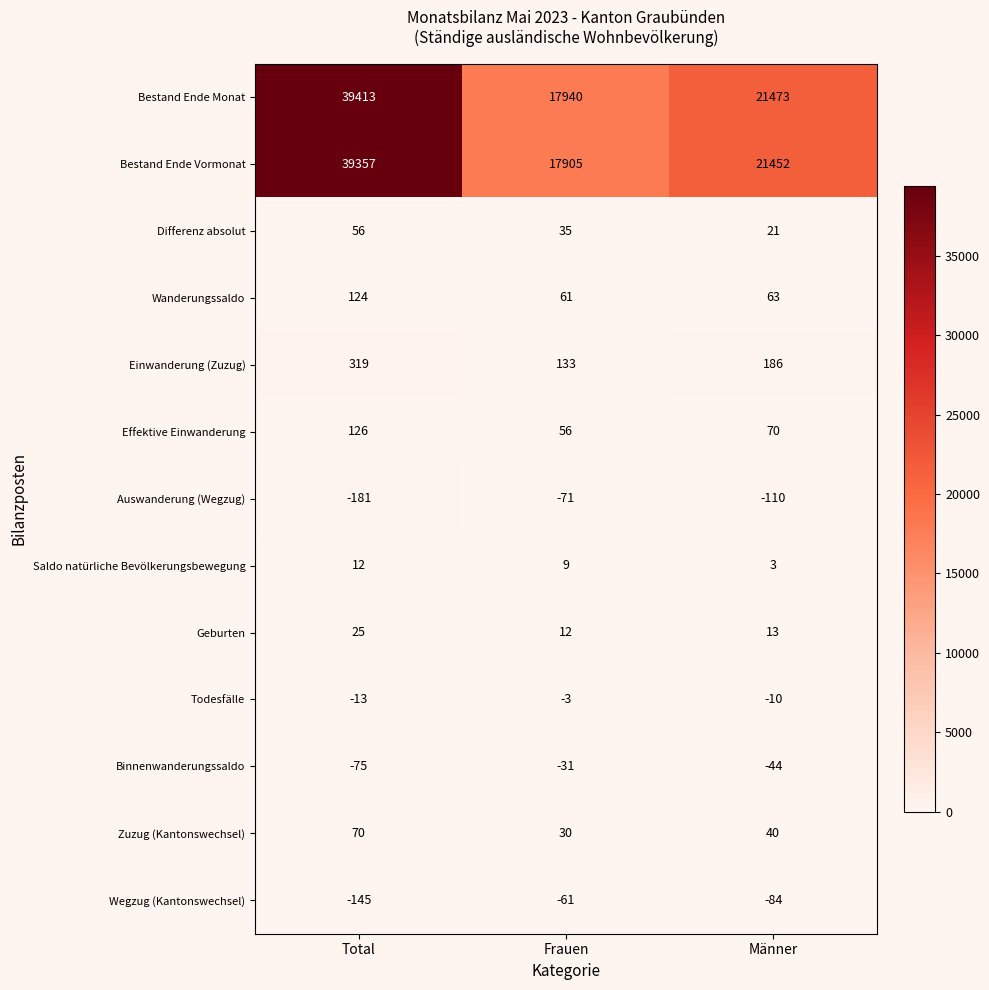

What is the approximate value of Binnenwanderungssaldo at Männer?

-44